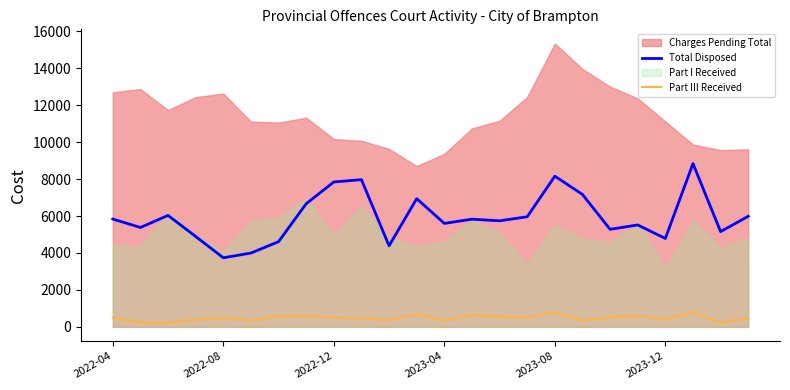

True or false: Part III Received and Total Disposed cross at least once.

False